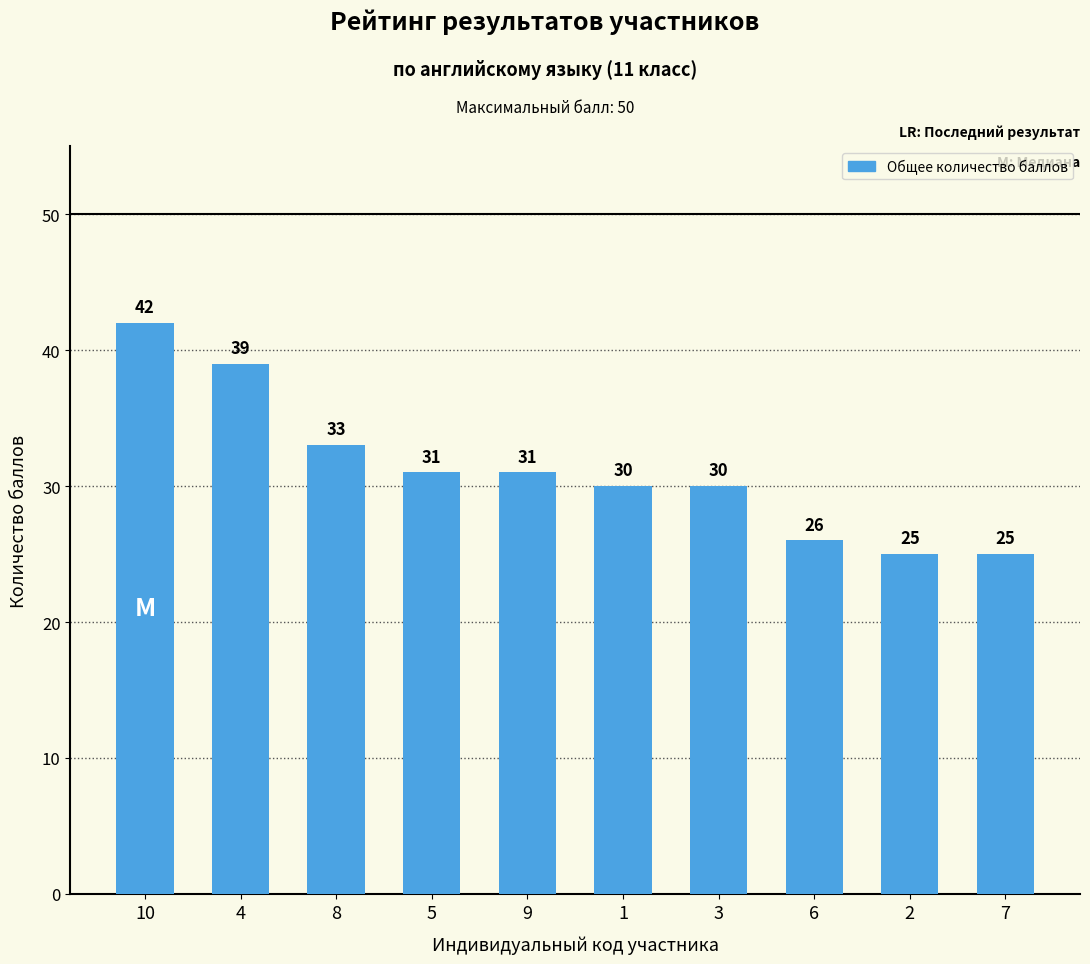

The chart shows a value of 11 at 3. True or false?

False